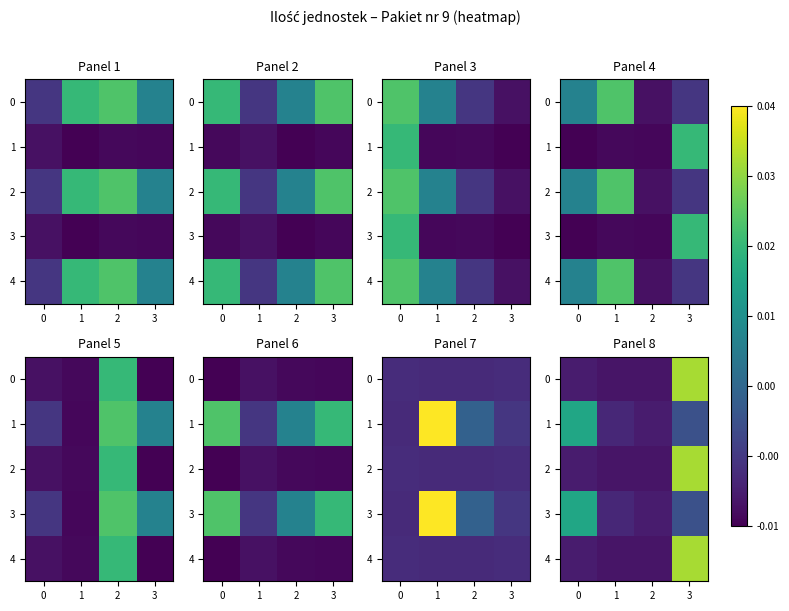

Is it true that 0 equals 0.0 at 3?

False